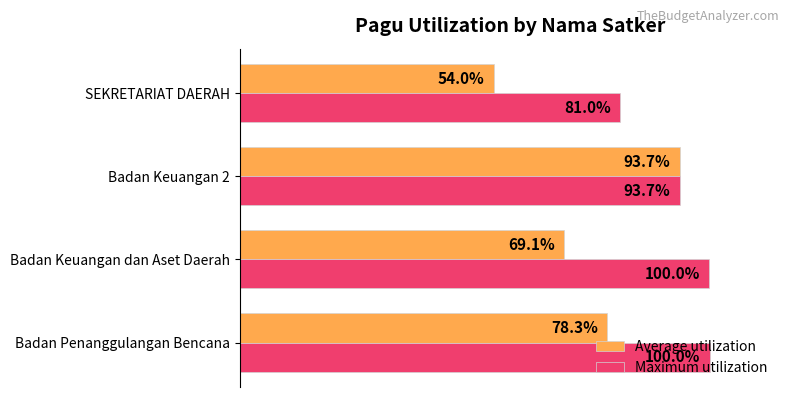

What are all the series names shown in the legend?

Average utilization, Maximum utilization